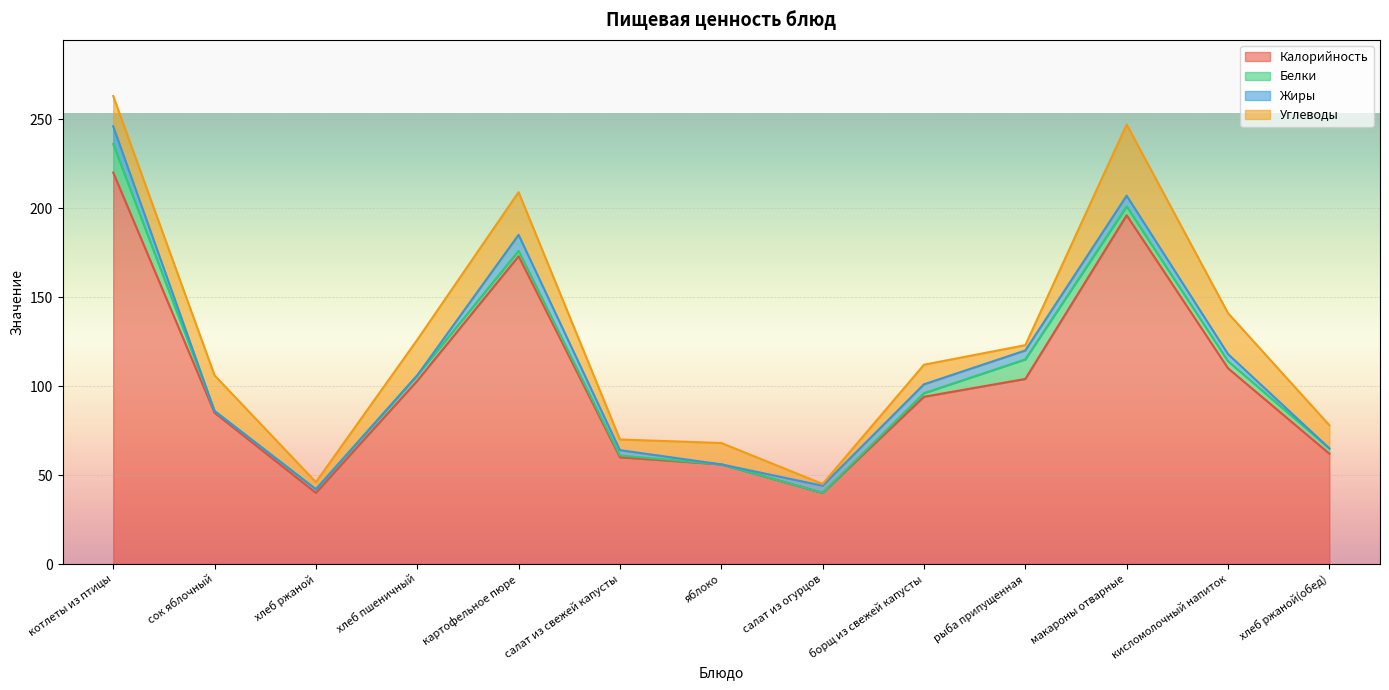

True or false: Калорийность and Белки intersect in this chart.

False